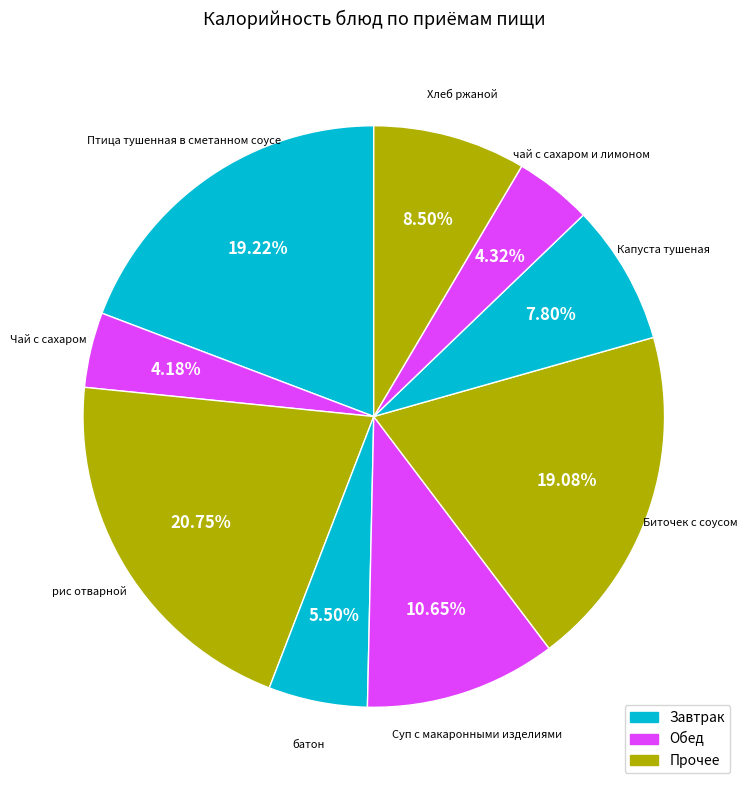

What is the smallest slice in the pie chart?

Чай с сахаром